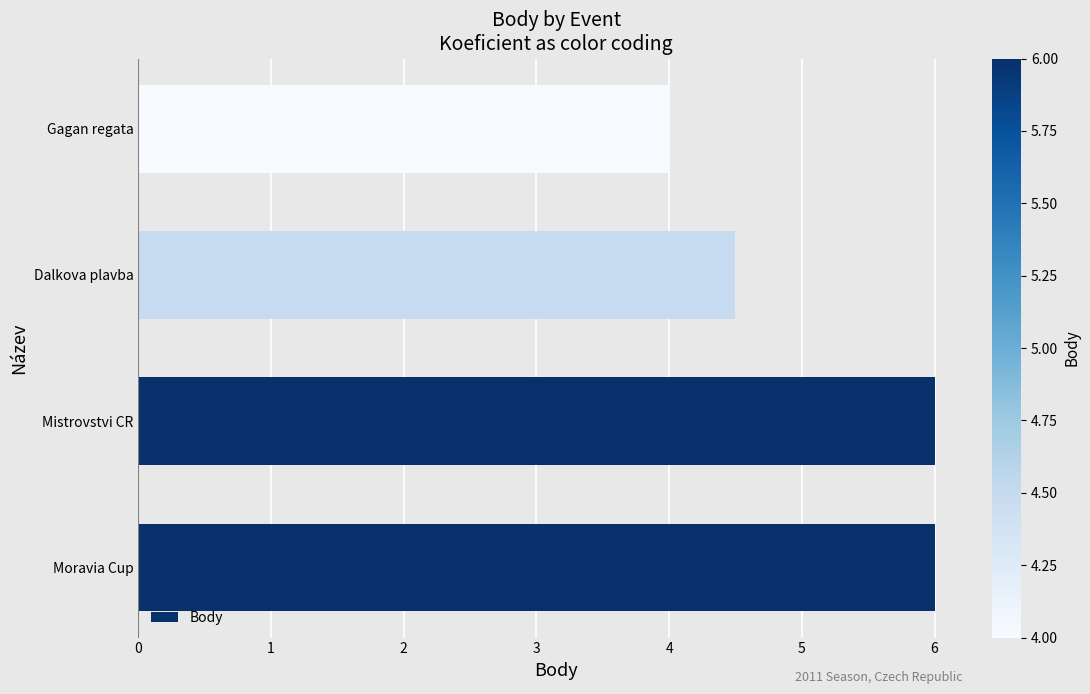

What is the change in value from Moravia Cup to Gagan regata?

-2.0